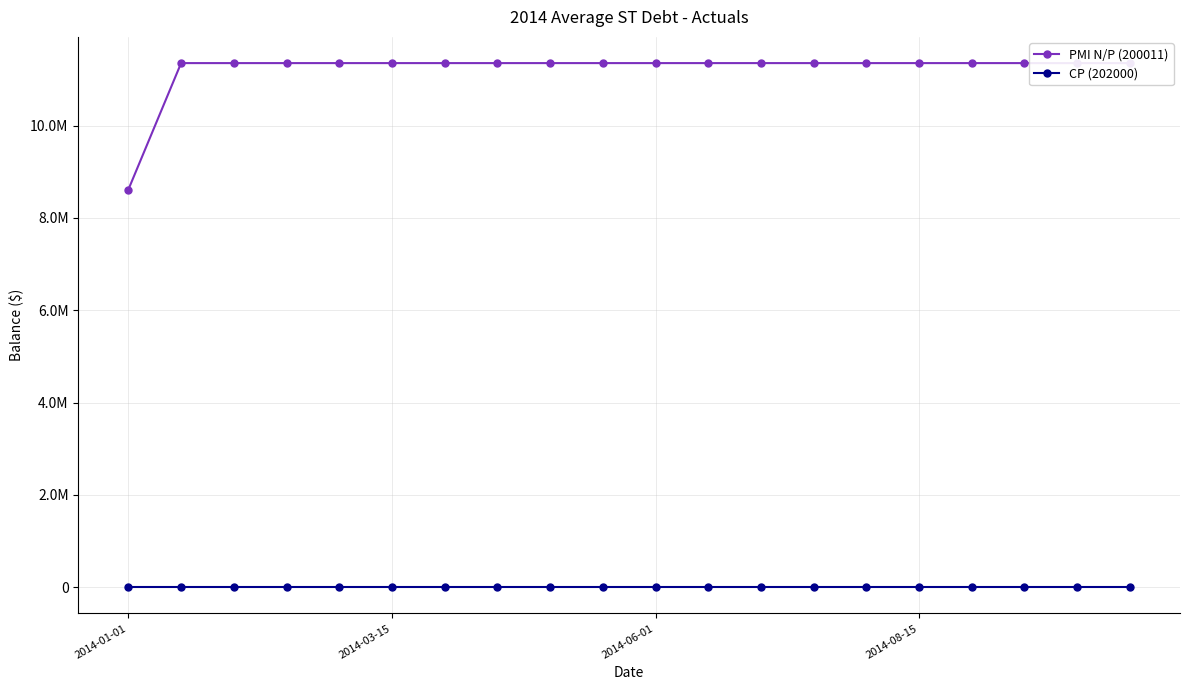

How many values in the PMI N/P (200011) series are below 11354089?

1